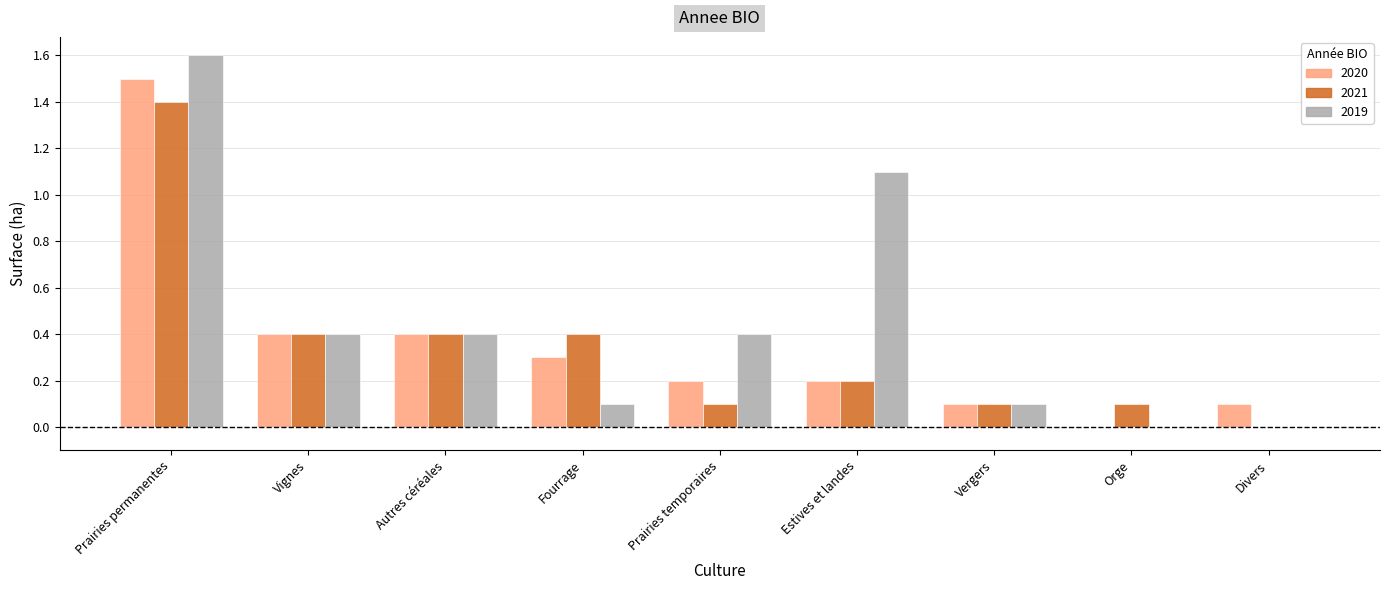

At which category is the sum across all series the highest?

Prairies permanentes